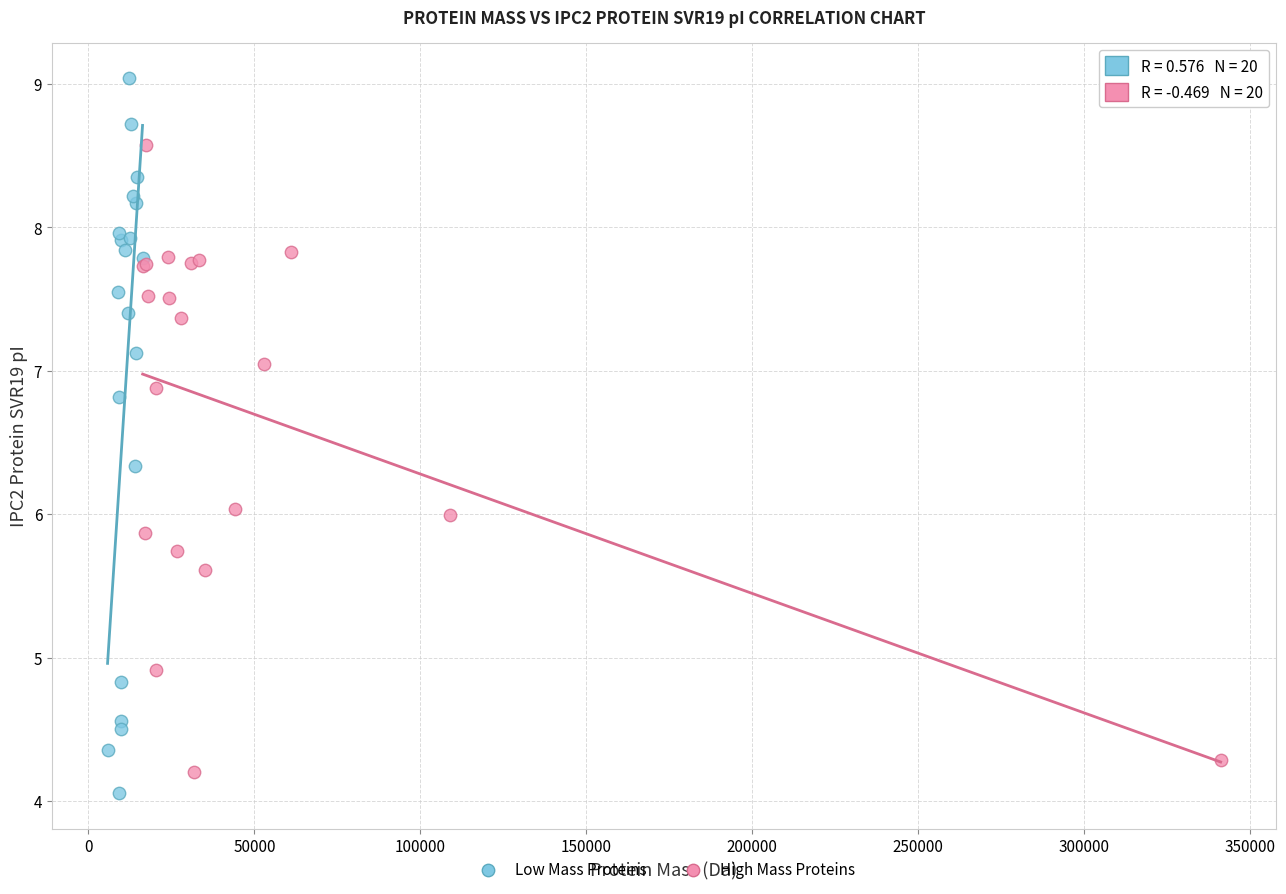

What are all the series names shown in the legend?

Low Mass Proteins, High Mass Proteins